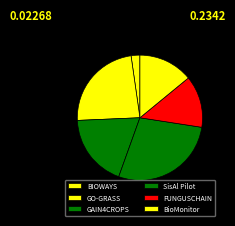

Is there a majority slice in this chart?

No